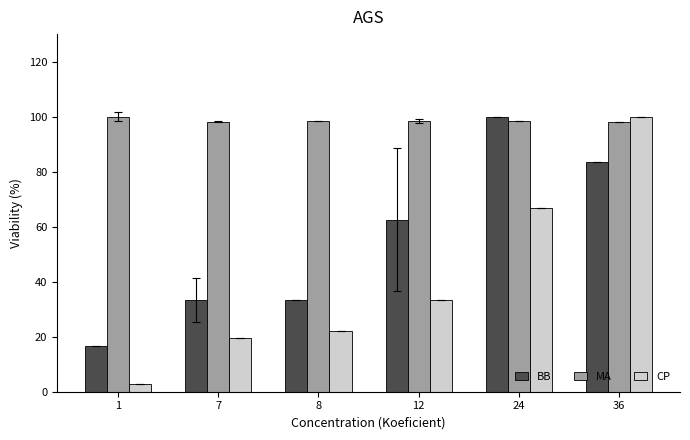

What is the difference between the highest and lowest values at 24?

33.3